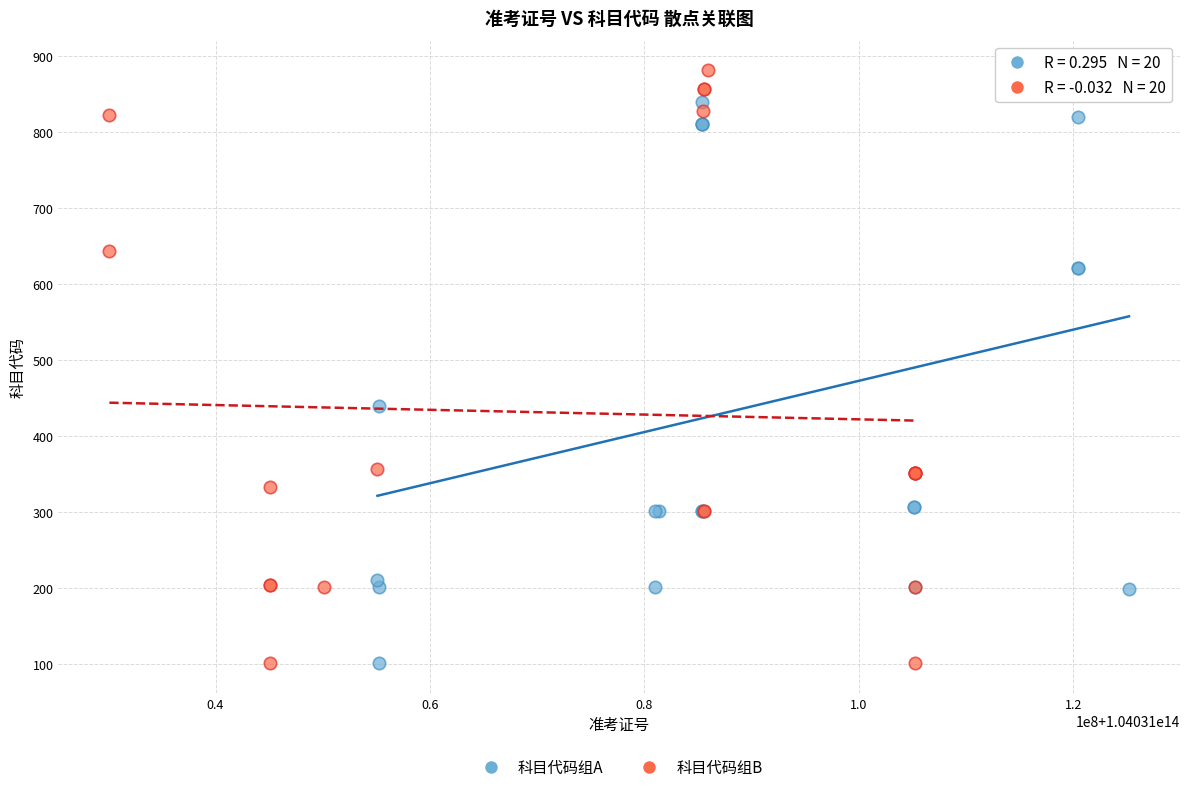

What are all the series names shown in the legend?

科目代码组A, 科目代码组B